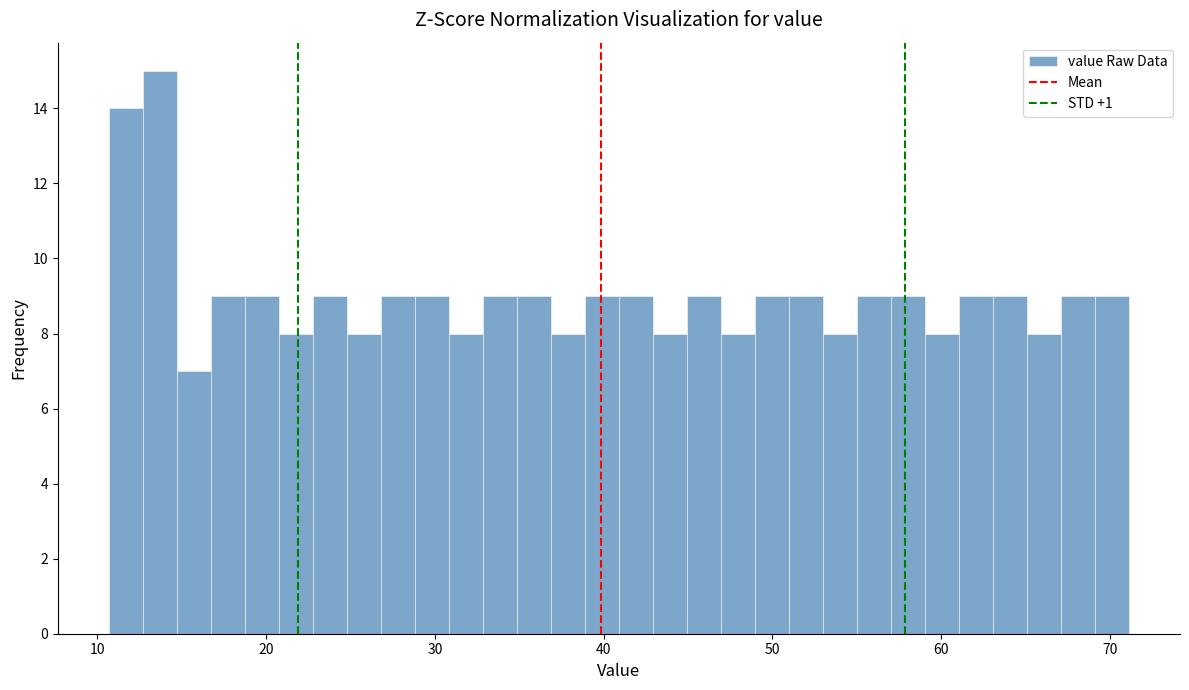

Read against the x-axis, roughly where is the centre of the tallest bar?

14